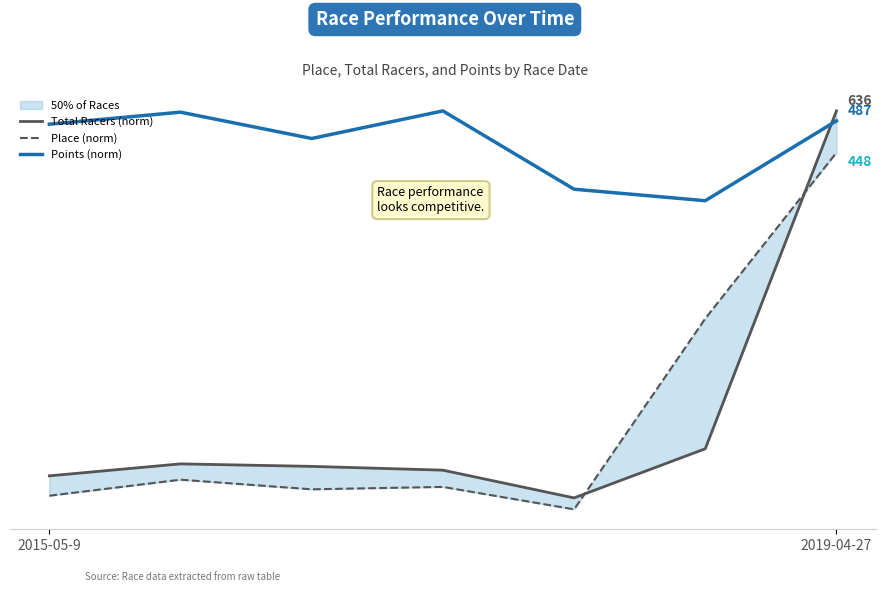

What is the difference between the maximum and second lowest values in the Points (norm) series?

0.2